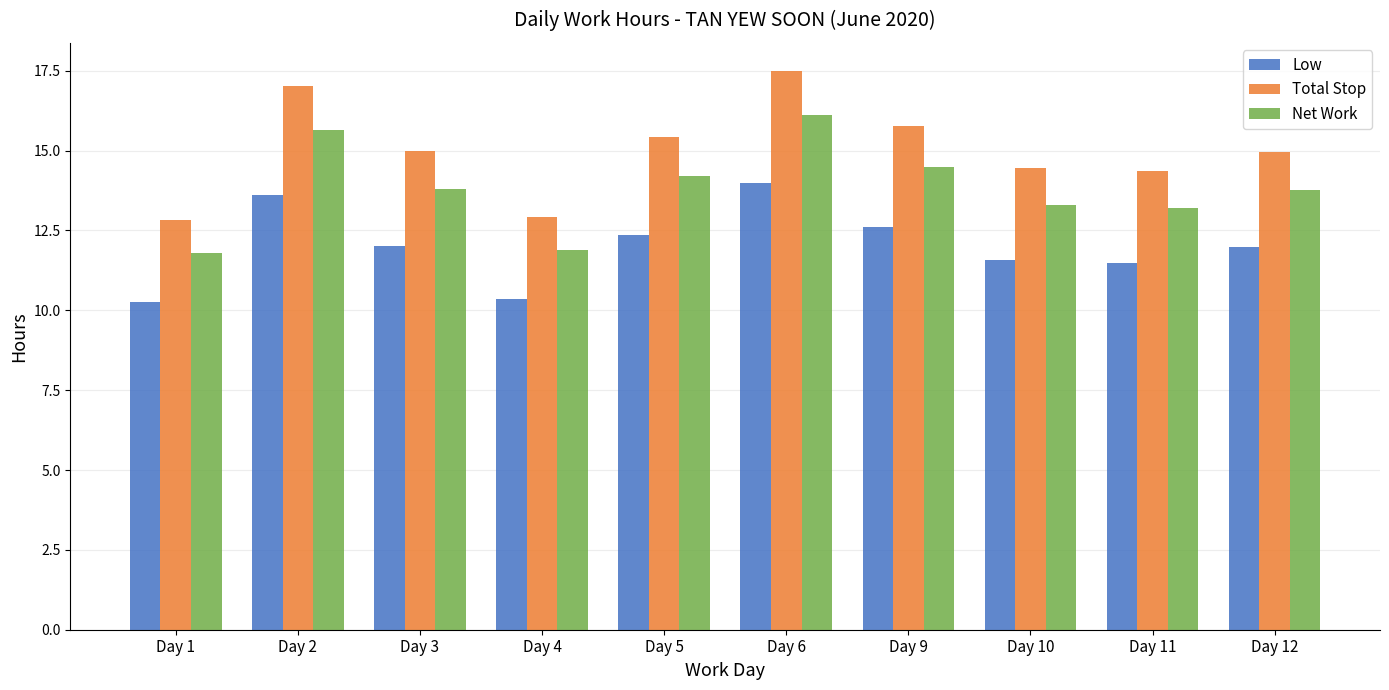

What is the difference between the Total Stop values at Day 3 and Day 5?

0.4